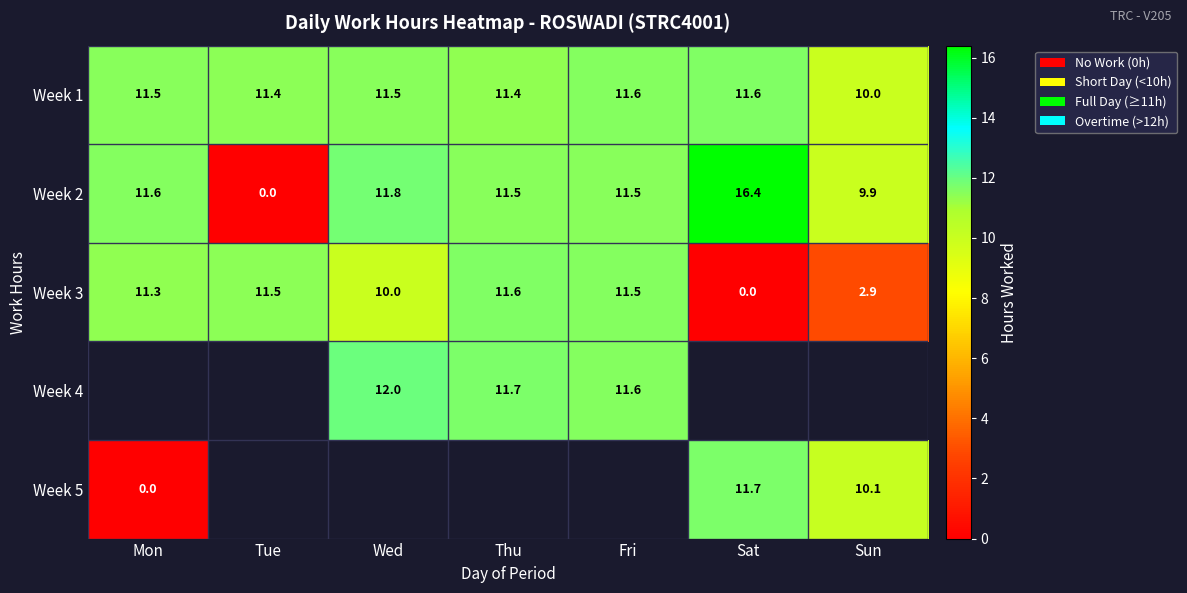

Which label corresponds to the largest value in the chart?

Sat